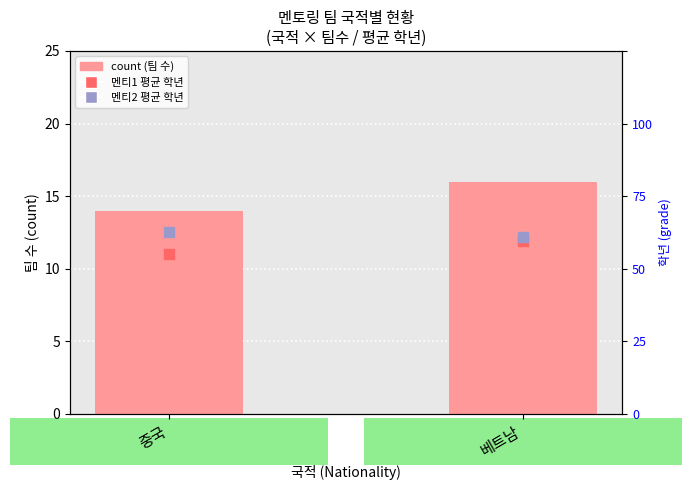

At how many categories does at least one series exceed 5?

2